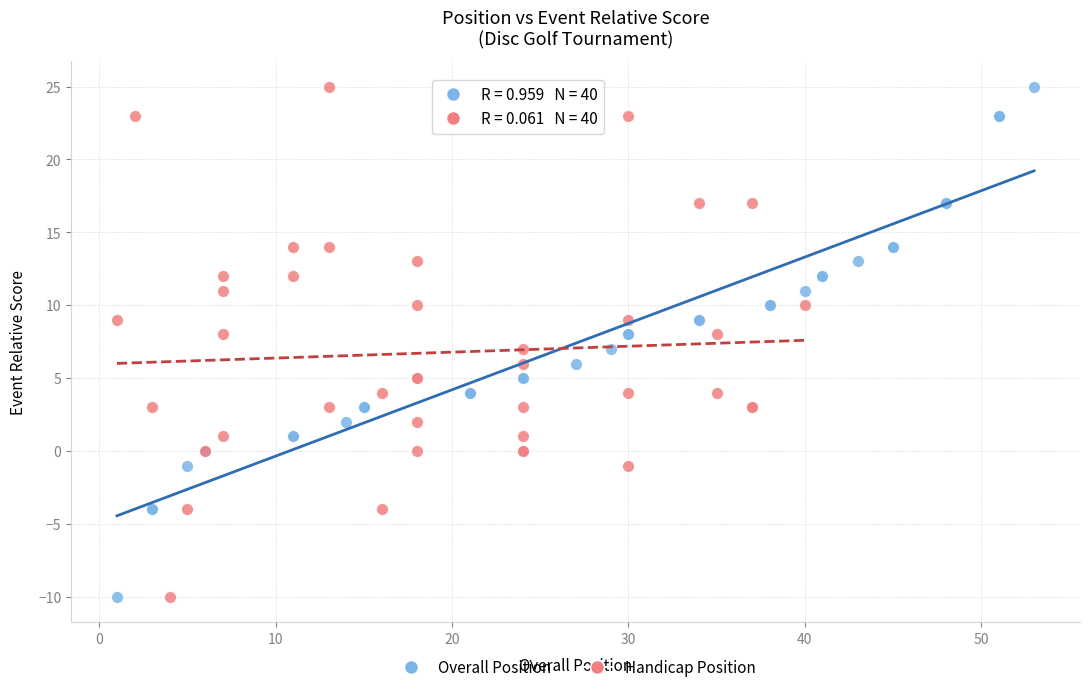

What are all the series names shown in the legend?

Overall Position, Handicap Position